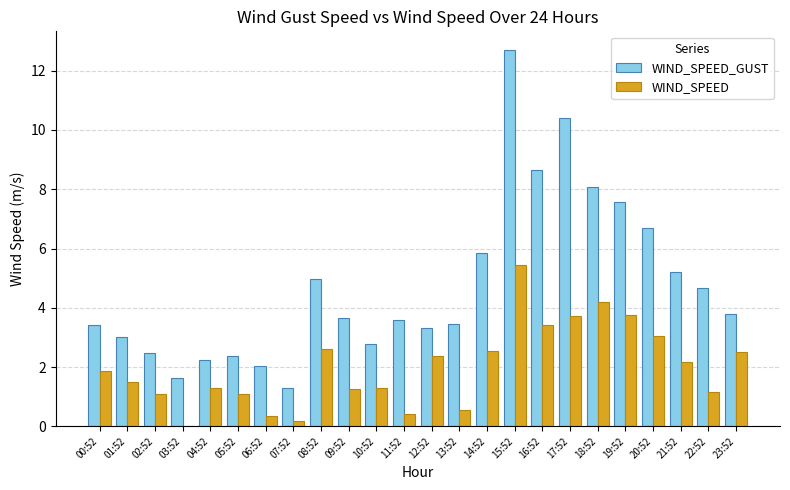

What is the sum of the WIND_SPEED values at 16:52 and 02:52?

4.5